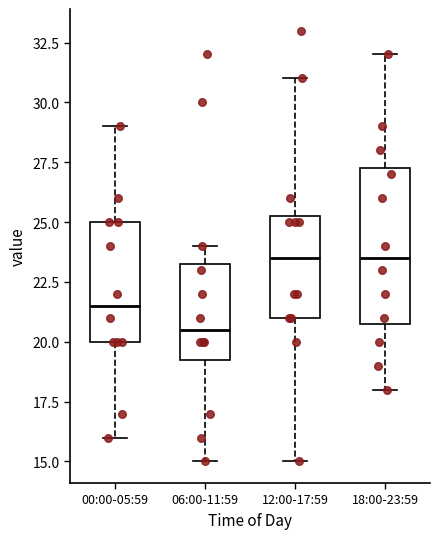

Reading left to right, transcribe this box plot: for each box, give where its median line is, the range the box spans, and where its two whiskers end, as read against the y-axis. The values are not printed on the chart, so give them approximately, as read against the axis.

00:00-05:59: median 21.5, box 20.0 to 25.0, whiskers 16.0 to 29.0
06:00-11:59: median 20.5, box 19.5 to 23.5, whiskers 15.0 to 24.0
12:00-17:59: median 23.5, box 21.0 to 25.5, whiskers 15.0 to 31.0
18:00-23:59: median 23.5, box 21.0 to 27.5, whiskers 18.0 to 32.0